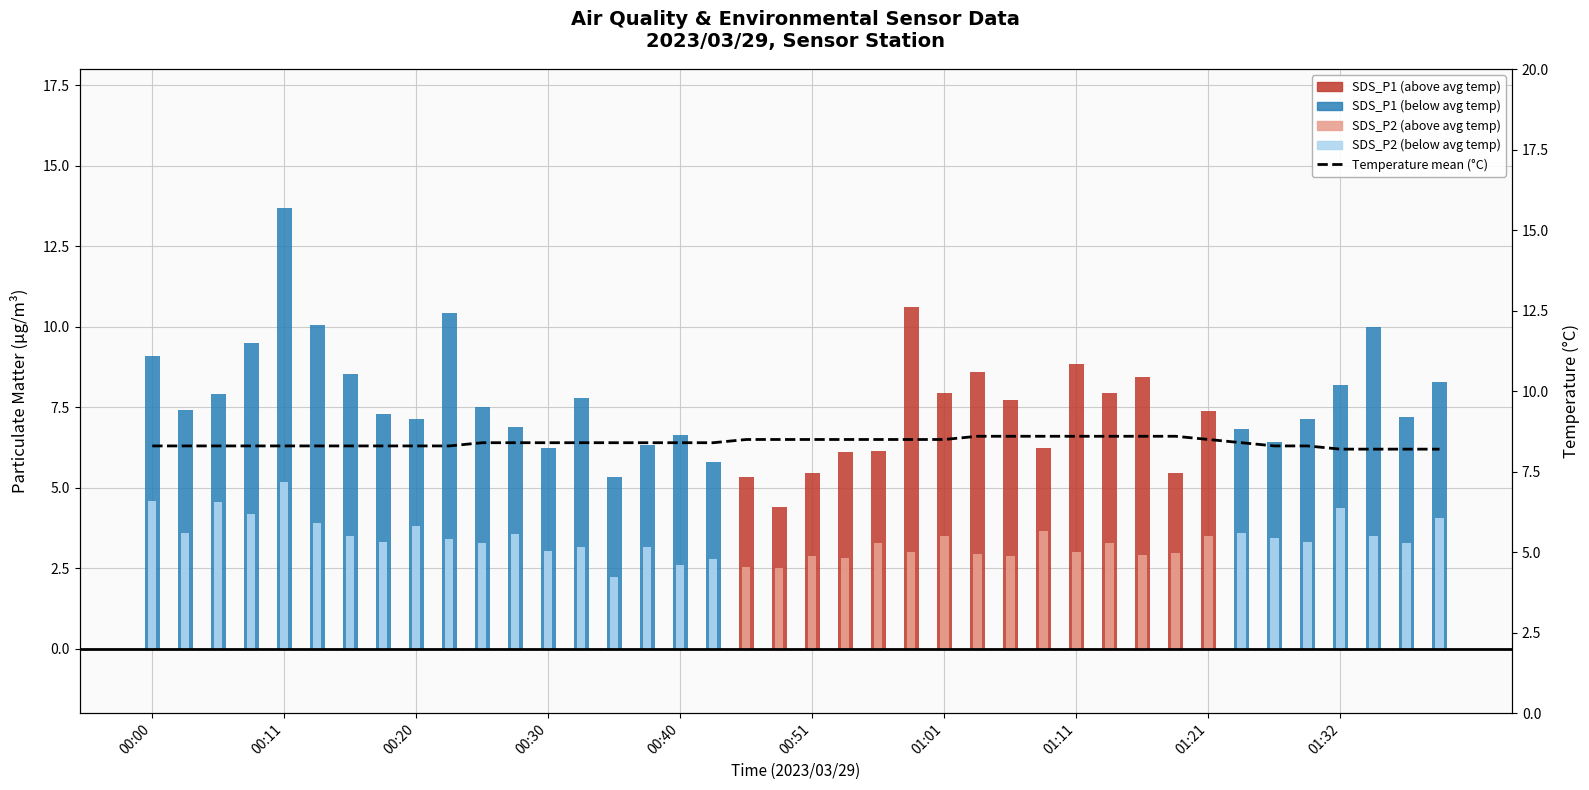

What is the difference between the maximum and second lowest values in the SDS_P1 series?

8.4